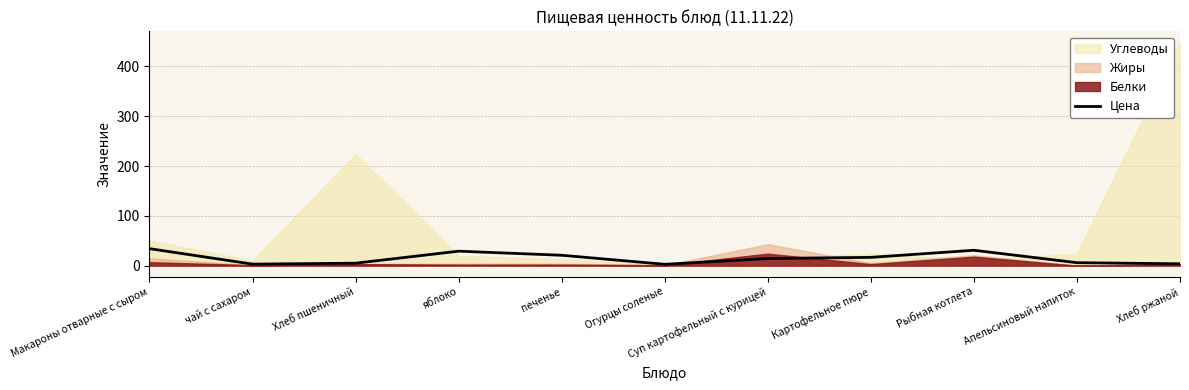

Is it true that the value at Картофельное пюре is 23.8?

False